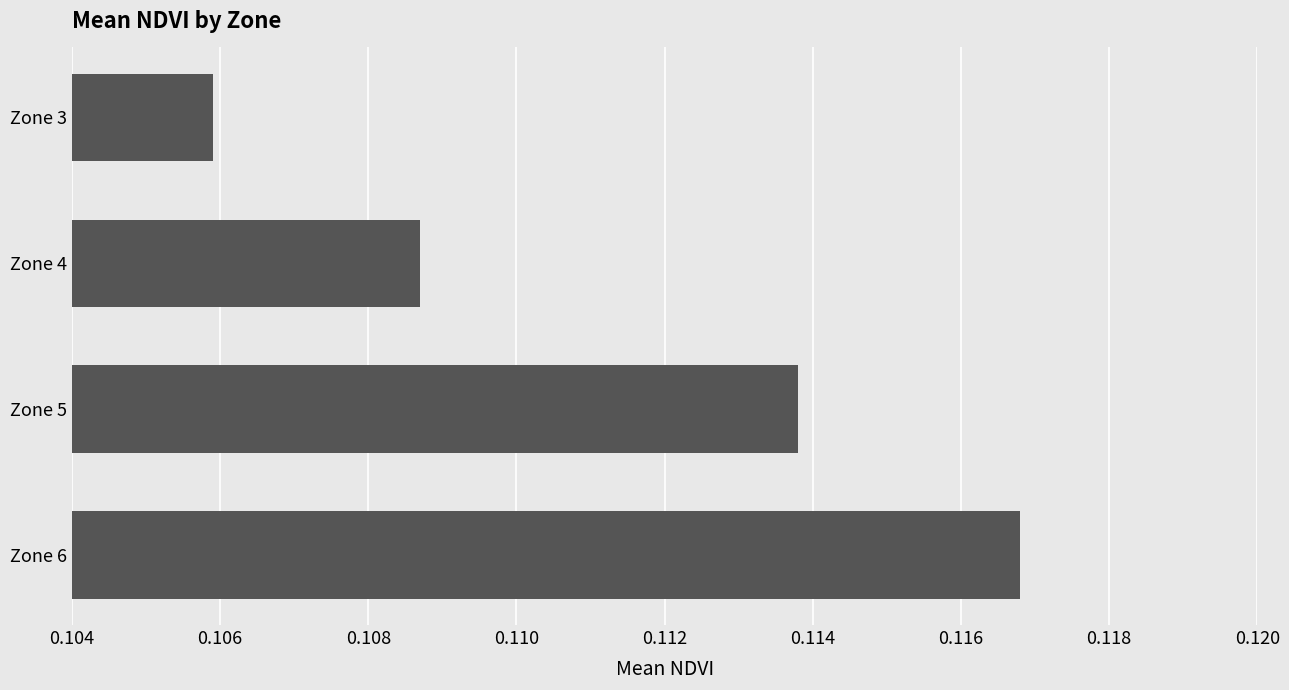

How many bars are there in total?

4